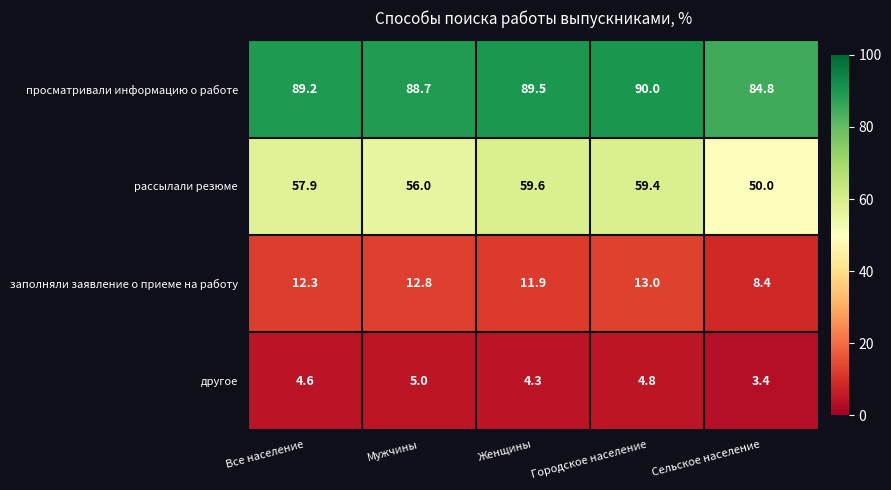

How many values in the просматривали информацию о работе series are below 89?

2